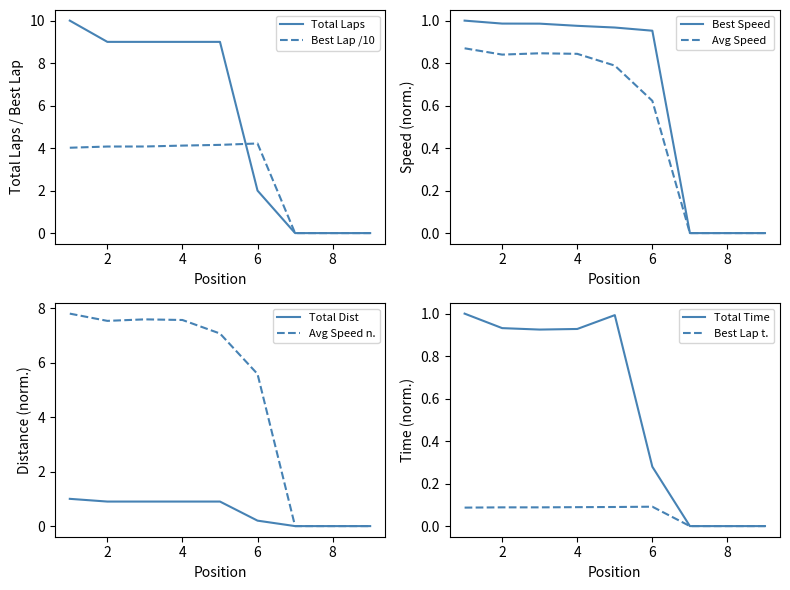

Is the value of Best Lap t. at 6 greater than the value of Total Time at 2?

No